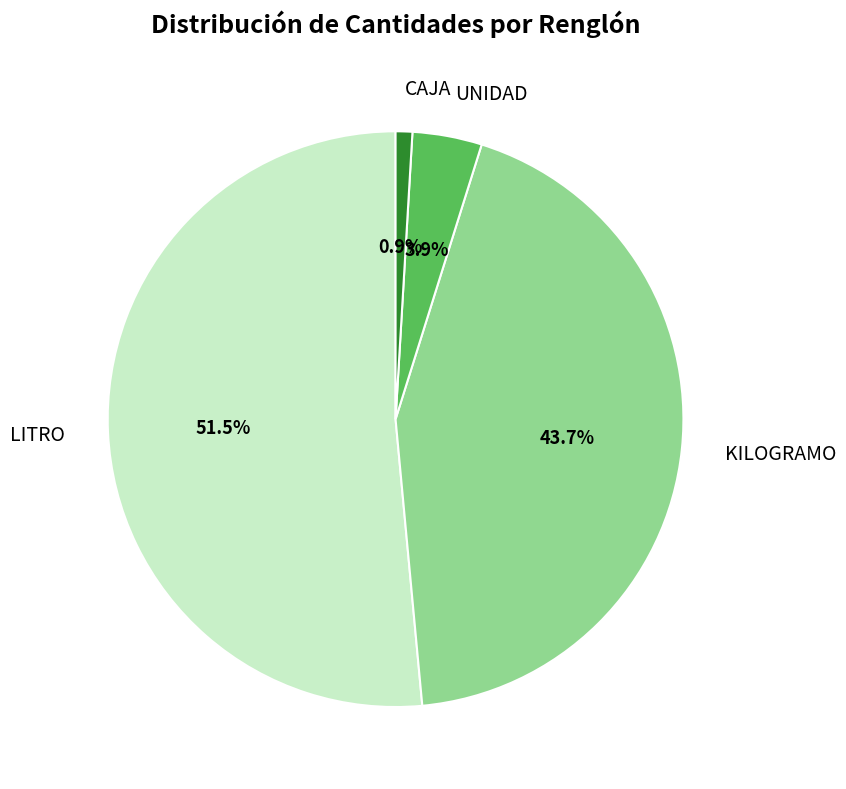

What is the smallest slice in the pie chart?

CAJA